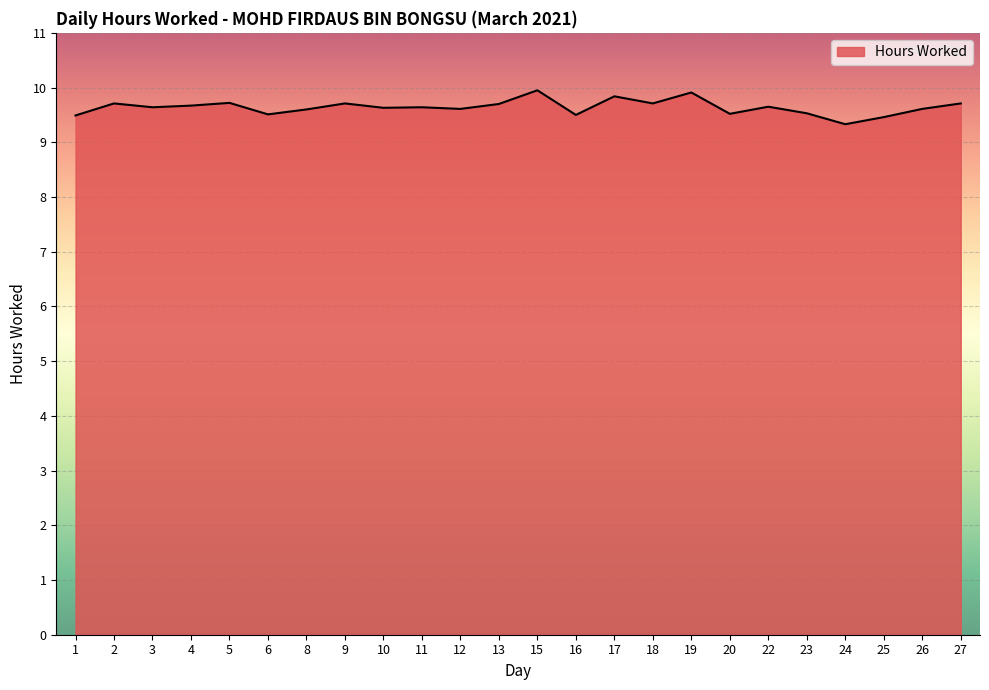

The value at 11 is 9.6. True or false?

True